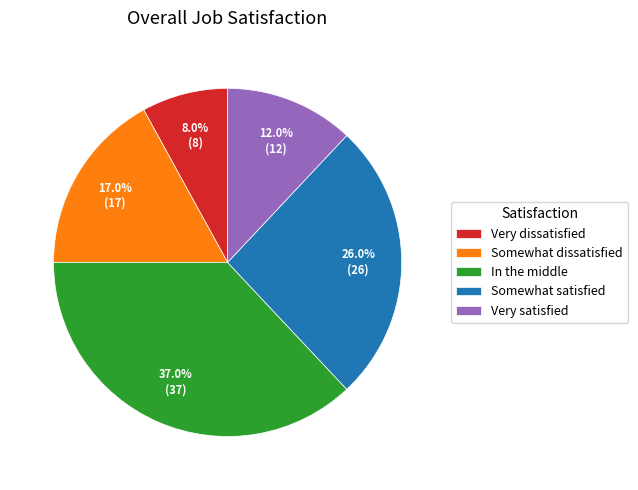

What is the ratio of the value at In the middle to the value at Very dissatisfied?

4.6